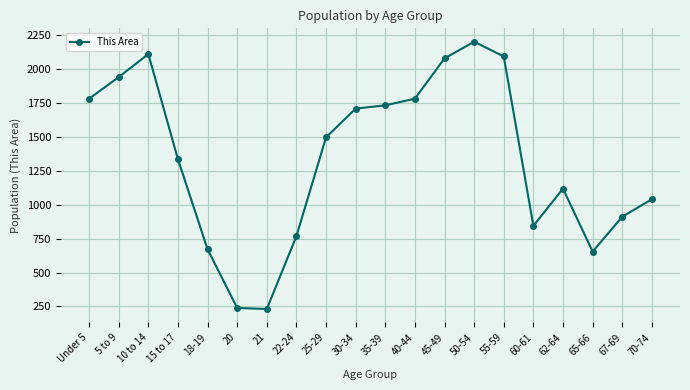

How many interior local peaks (higher than both neighbors) does the data have?

3